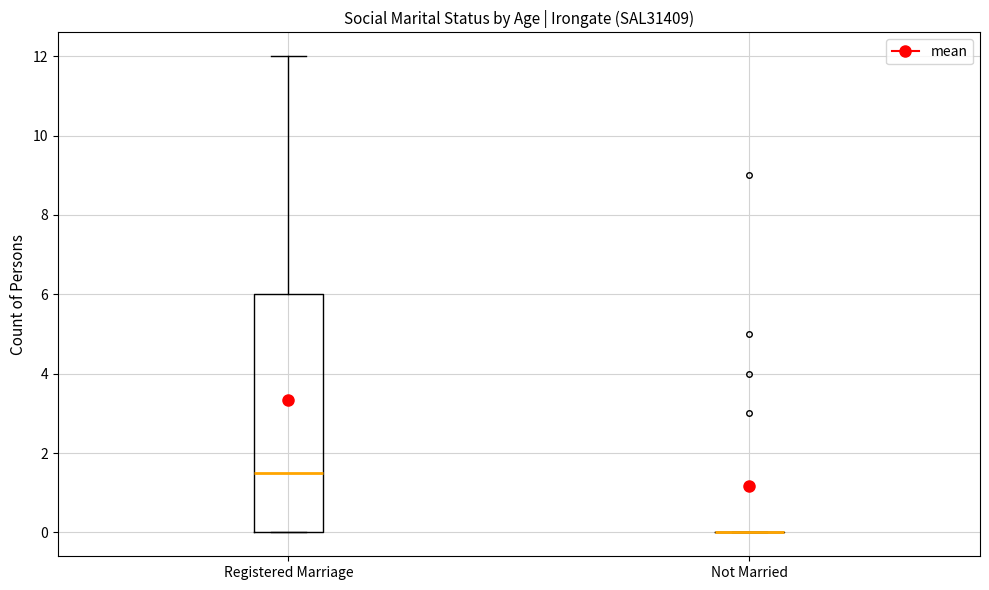

Reading left to right, transcribe this box plot: for each box, give where its median line is, the range the box spans, and where its two whiskers end, as read against the y-axis. The values are not printed on the chart, so give them approximately, as read against the axis.

Registered Marriage: median 1.6, box 0.0 to 6.0, whiskers 0.0 to 12.0
Not Married: box collapsed to a line at 0.0, whiskers 0.0 to 0.0